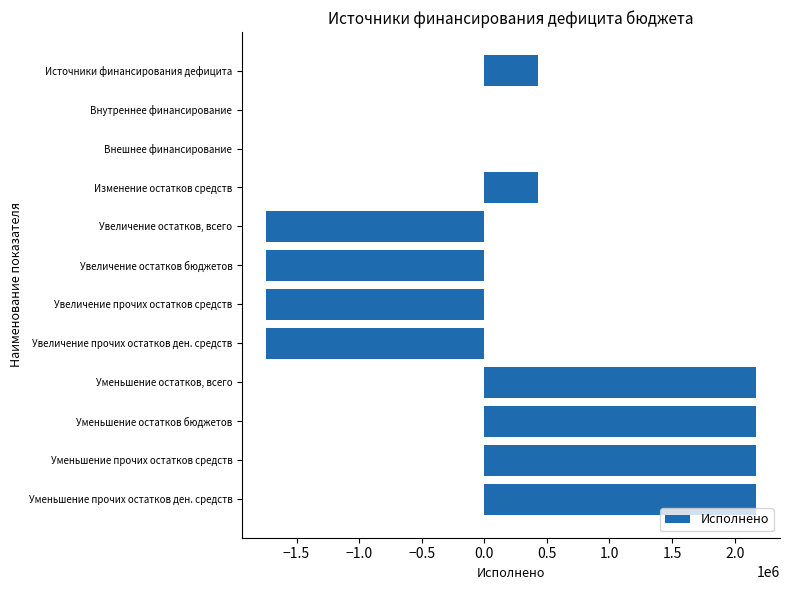

Which has a higher value, Внутреннее финансирование or Изменение остатков средств?

Изменение остатков средств